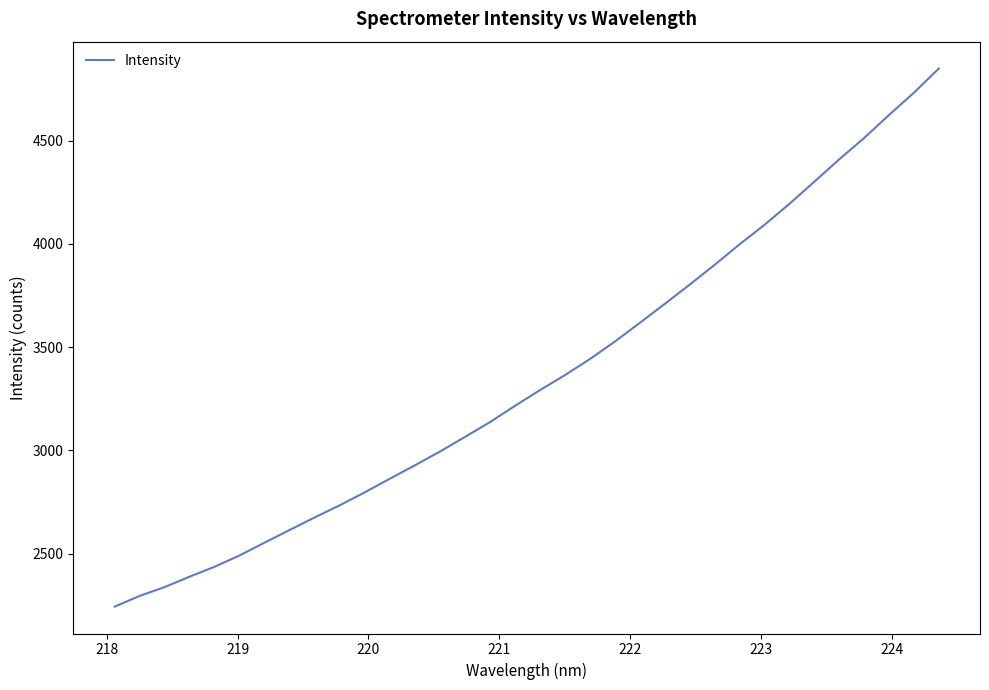

What is the smallest value displayed?

2244.2